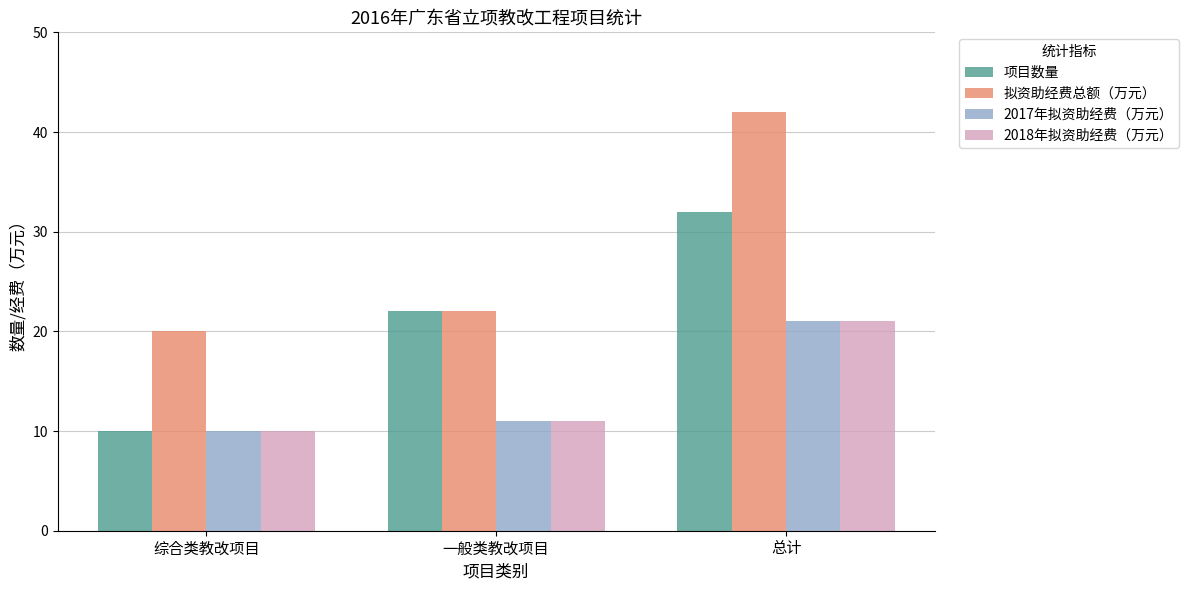

What position from the right is 综合类教改项目?

3